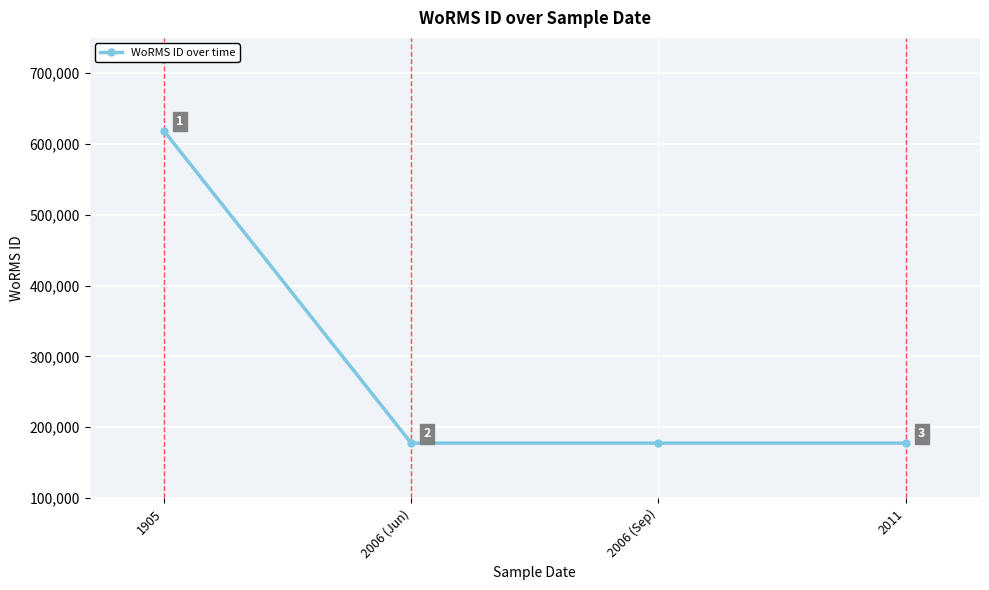

Reading right to left, what are all the values shown in this chart?

177595	177595	177595	618741